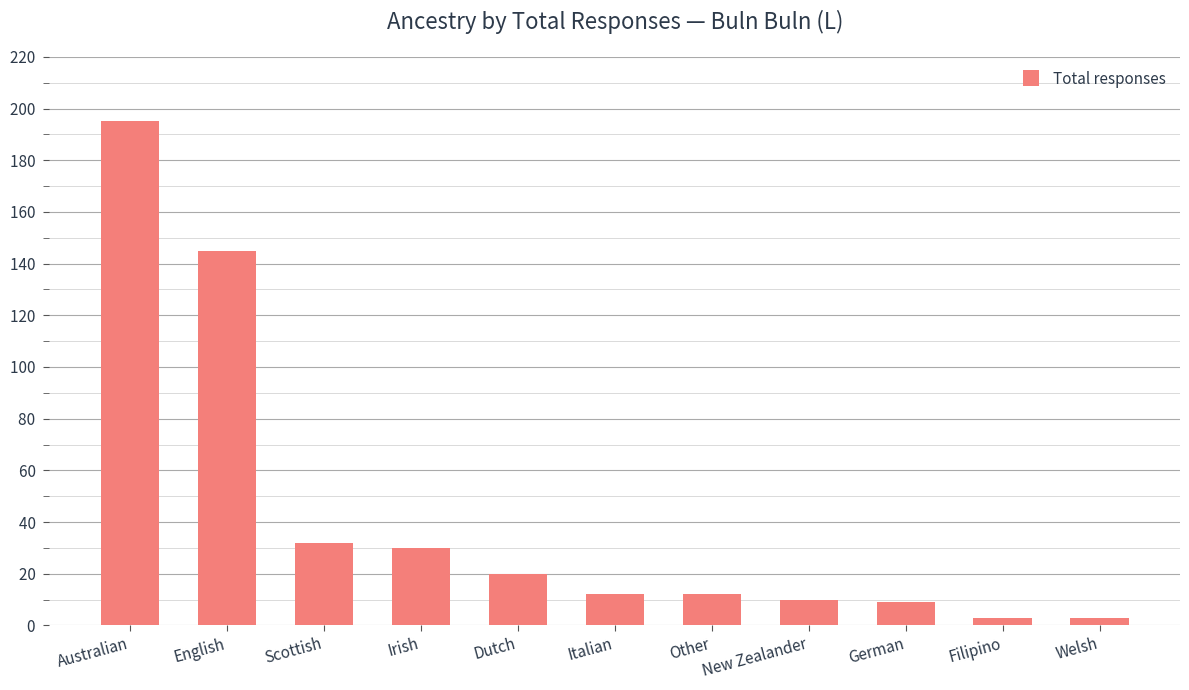

What is the greatest value displayed?

195